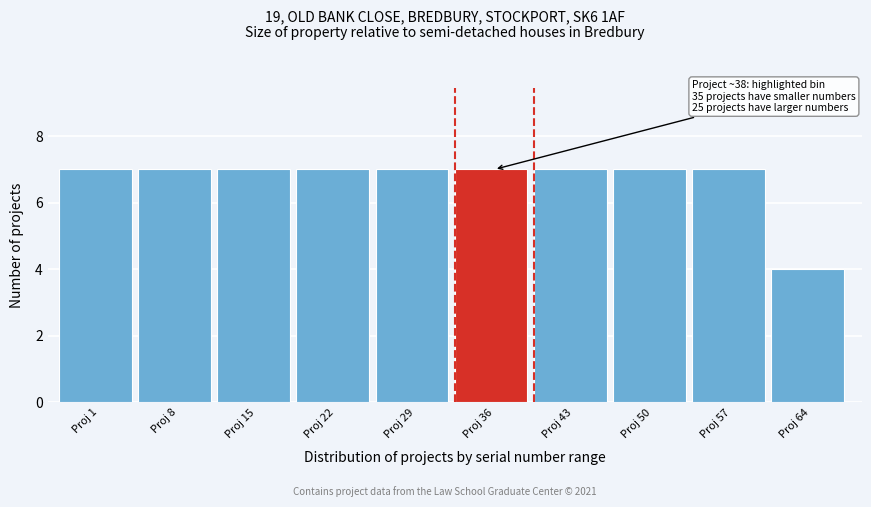

Reading left to right, list all the values displayed in this chart.

7	7	7	7	7	7	7	7	7	4